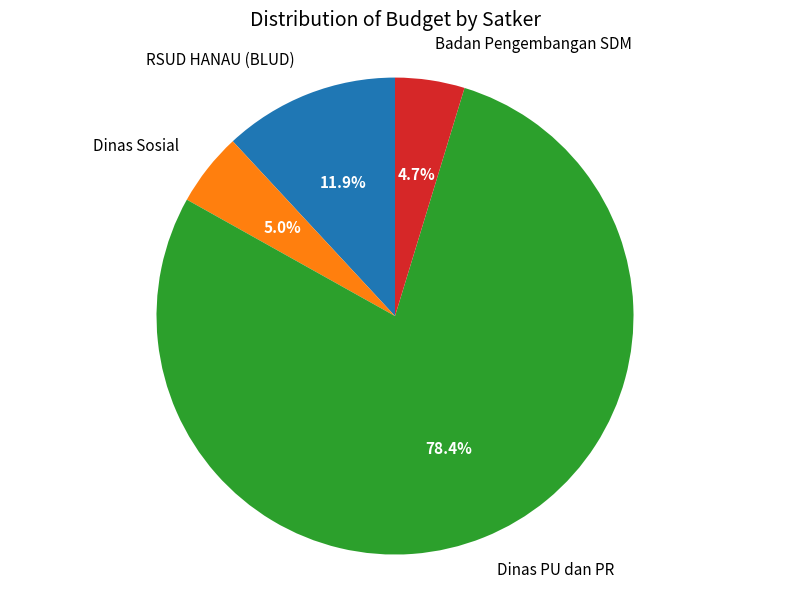

How many slices are in this pie chart?

4